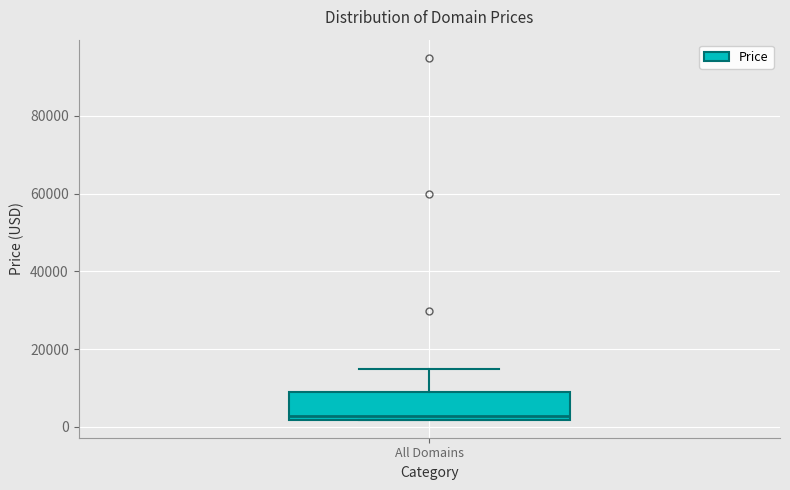

Transcribe this box plot: give where the median line is, the range the box spans, and where the two whiskers end, as read against the y-axis. The values are not printed on the chart, so give them approximately, as read against the axis.

median 2000 (just above the box's lower edge), box 2000 to 8000, whiskers 2000 to 14000